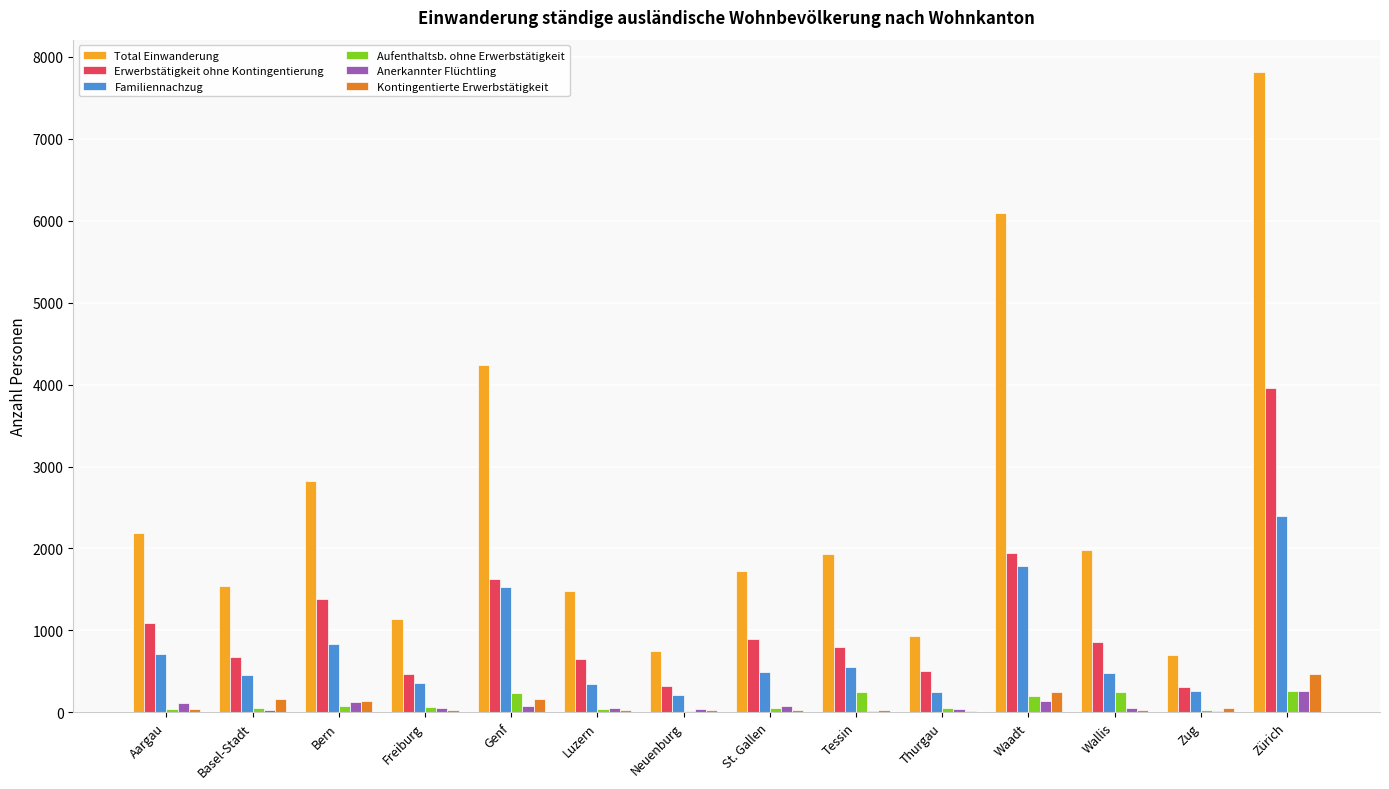

True or false: Aufenthaltsb. ohne Erwerbstätigkeit has a value of 231 at Genf.

True